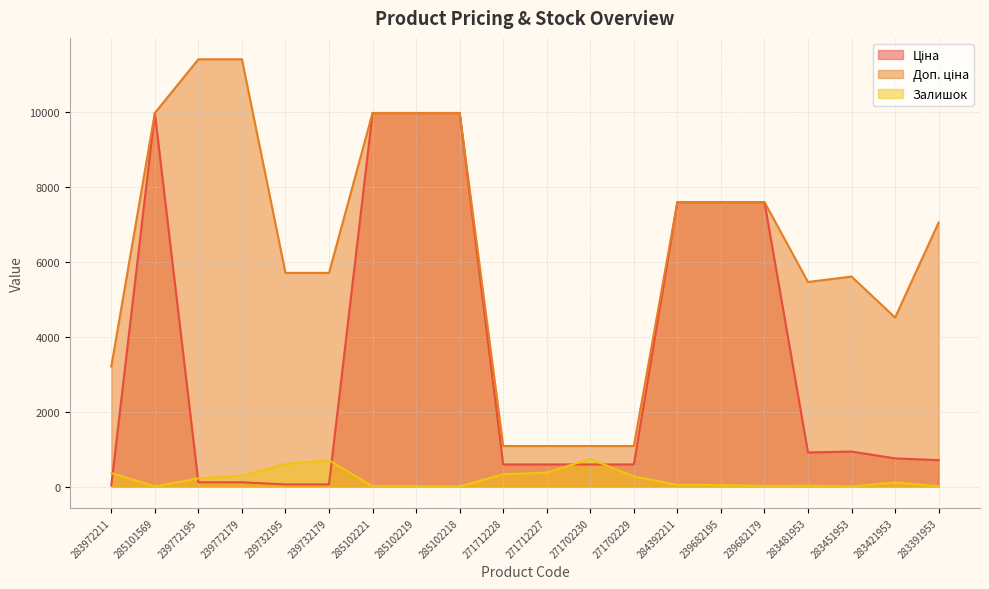

Between which two adjacent categories do Залишок and Ціна first intersect?

283972211 and 285101569